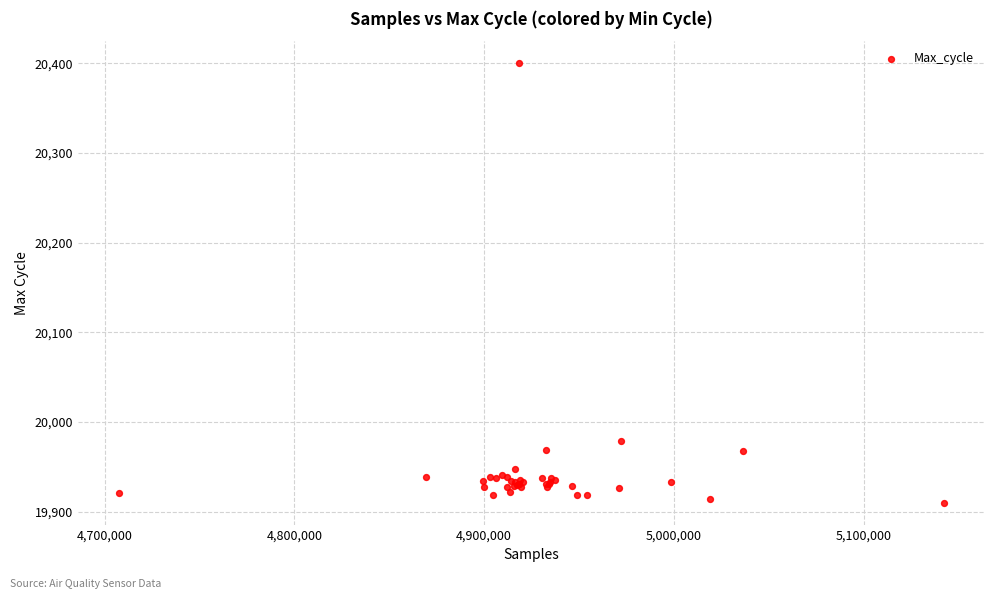

What Y value in the scatter plot is closest to 20155?

19979